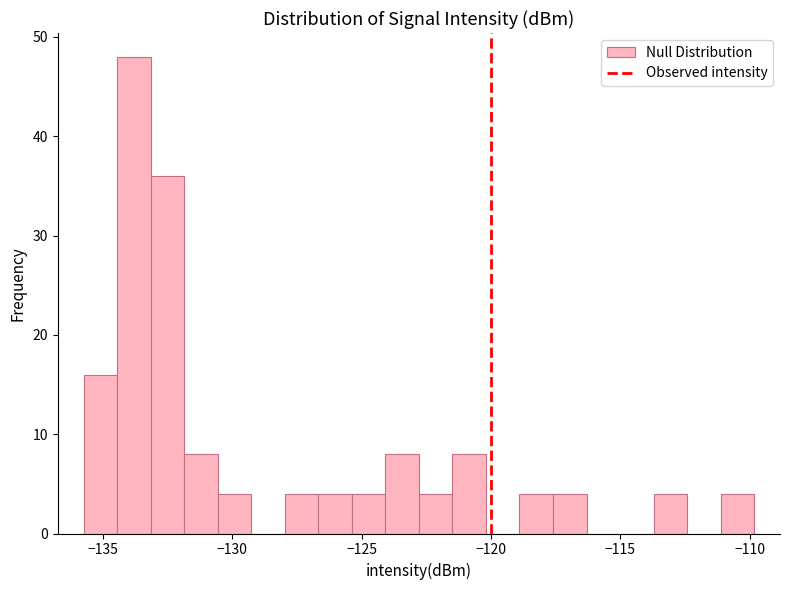

Around what value on the x-axis is the tallest bar? Give the approximate position of its centre, as read against the axis.

-134.0